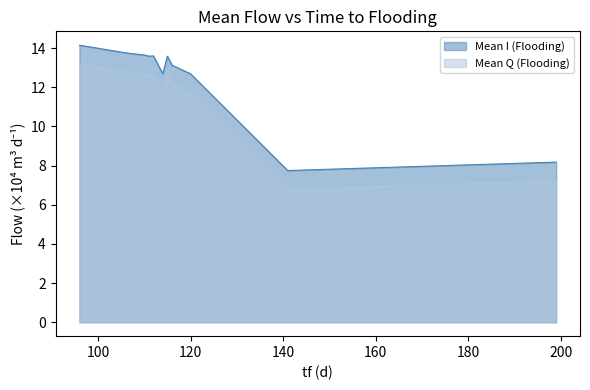

How many data points does each series have?

13